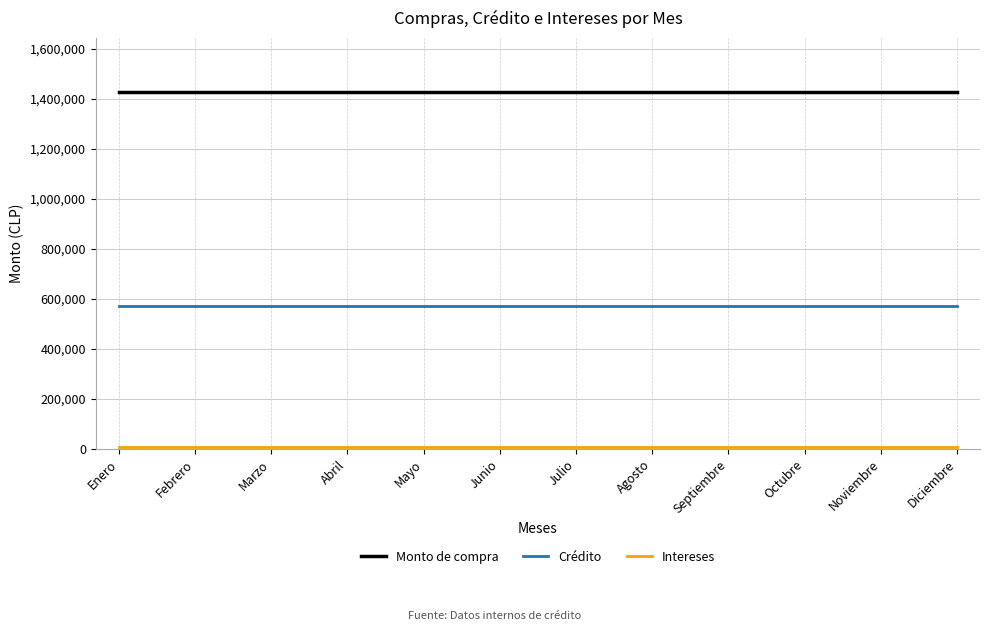

Which series has the largest total across all categories?

Monto de compra